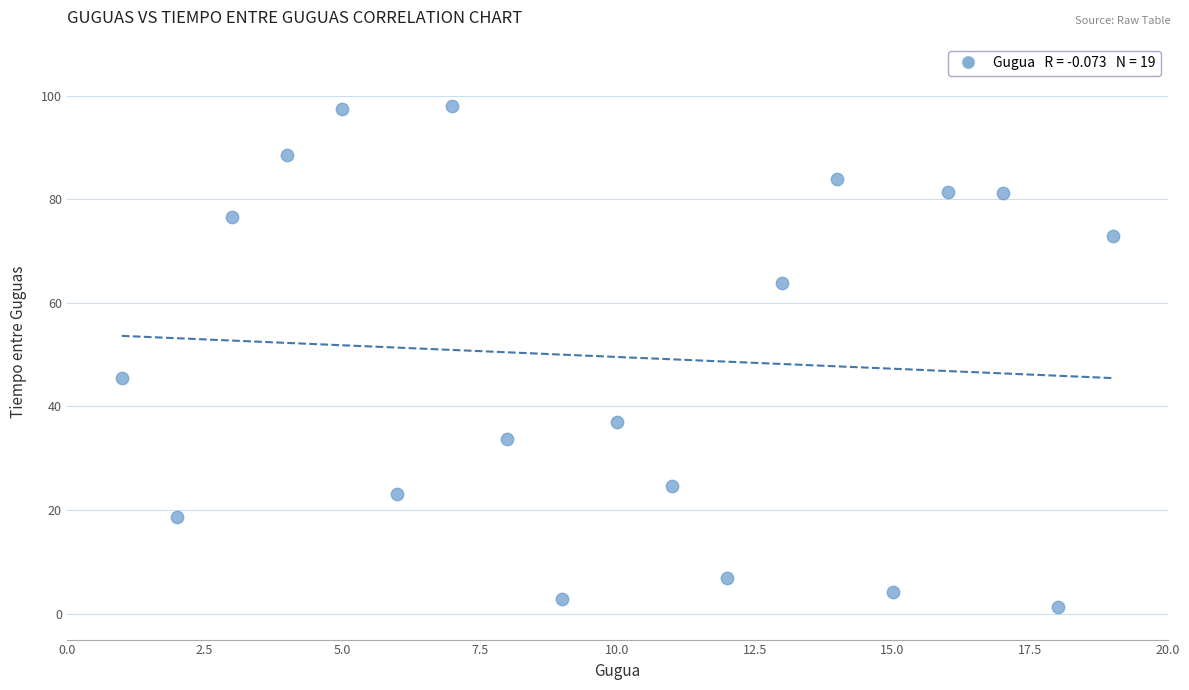

What Y value in the scatter plot is closest to 49?

45.4